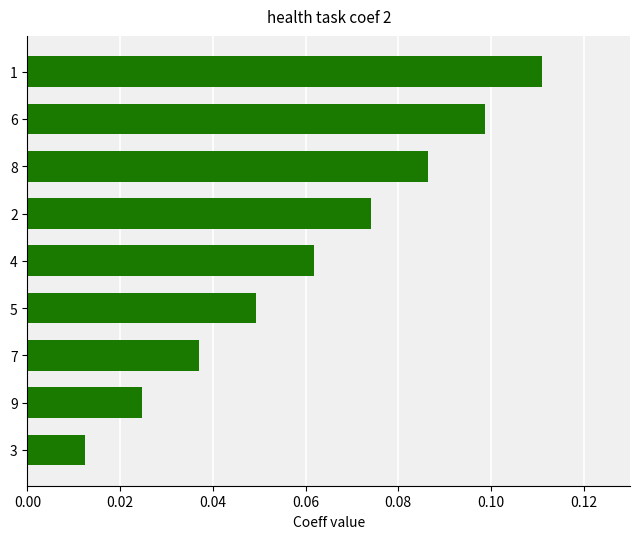

How many categories are shown in the chart?

9